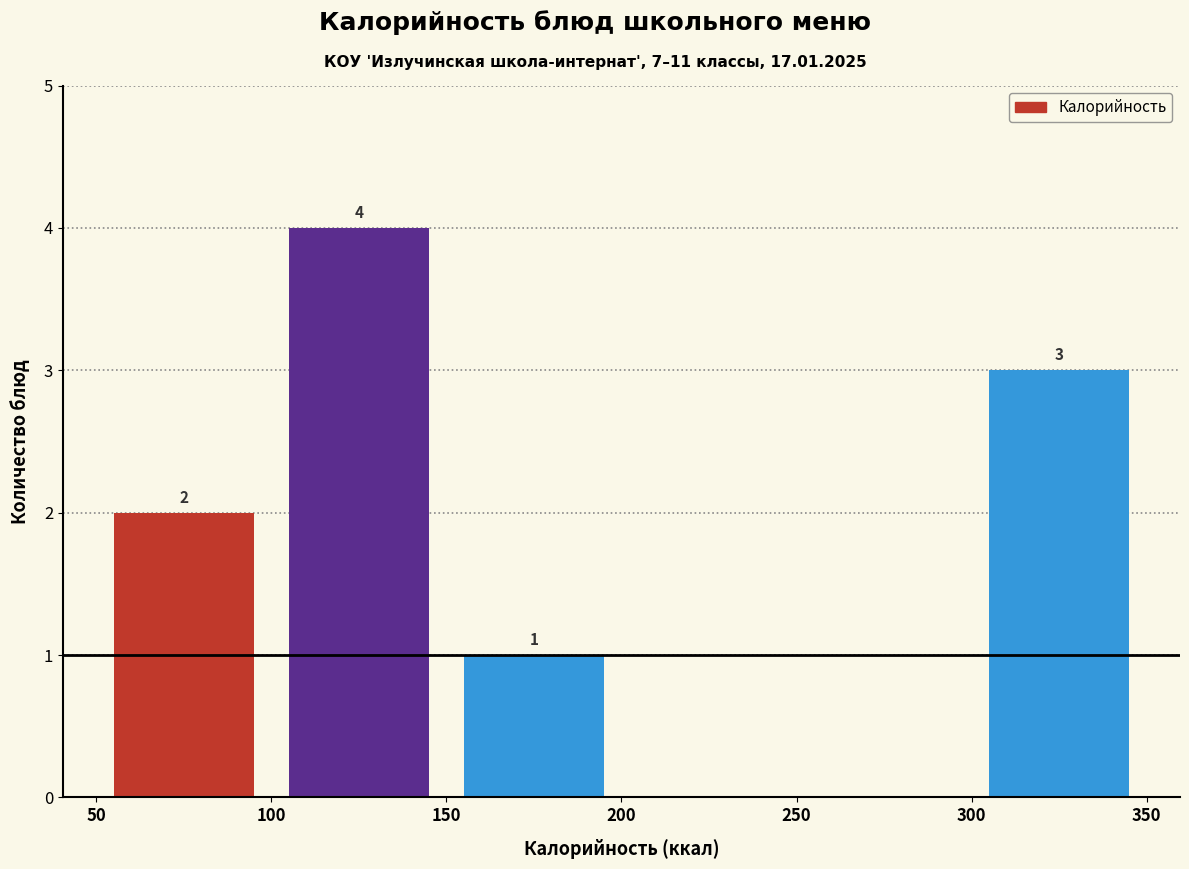

Over which range of the x-axis is the bar tallest?

100 to 150